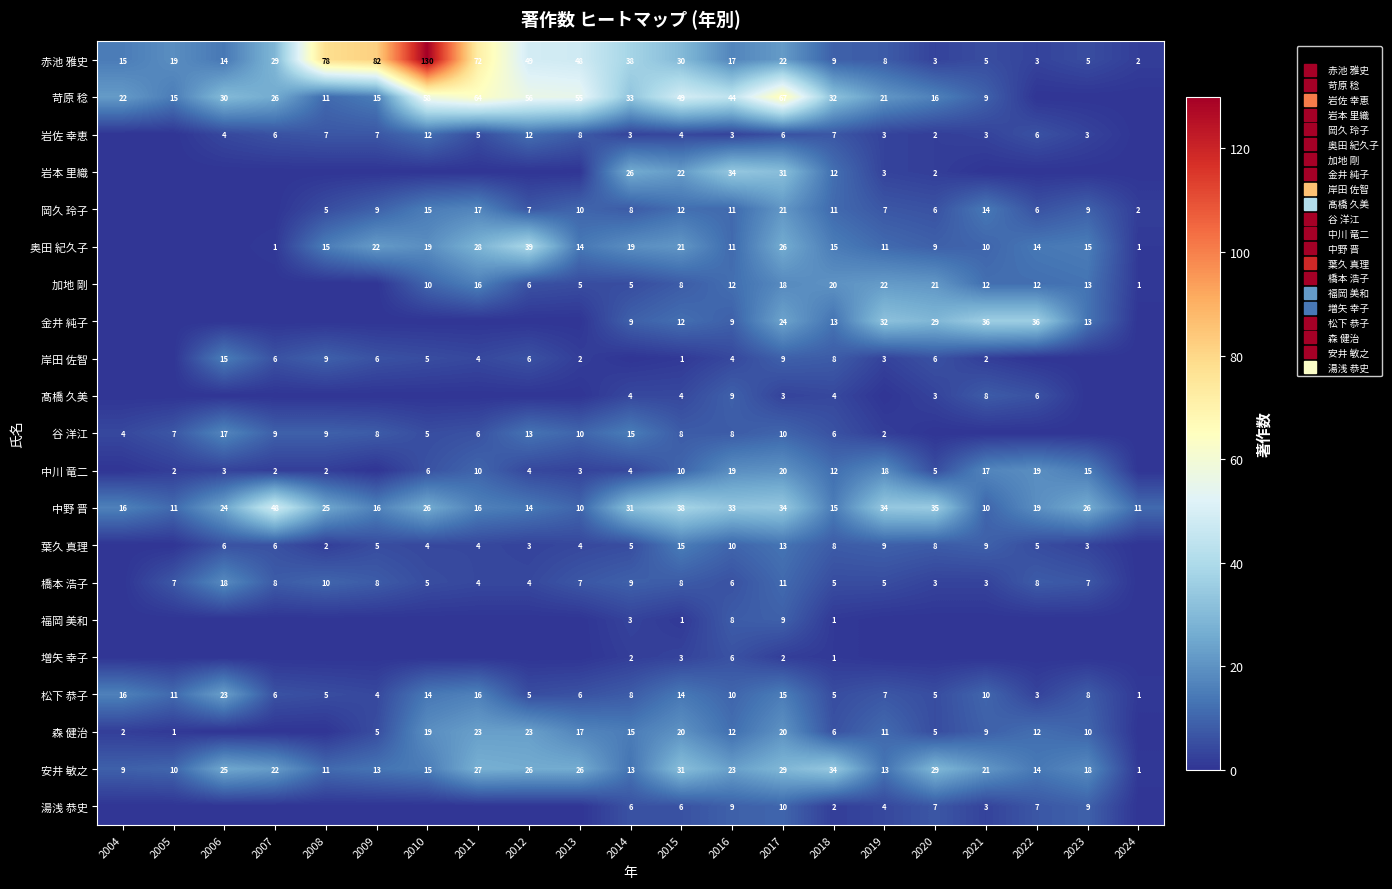

What is the total value across all series at 2008?

189